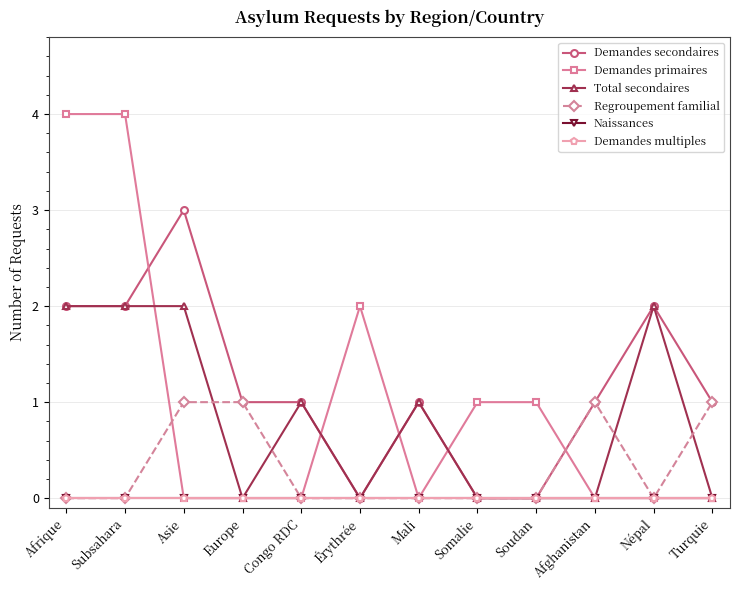

Is this an area chart (filled region under the line)?

No